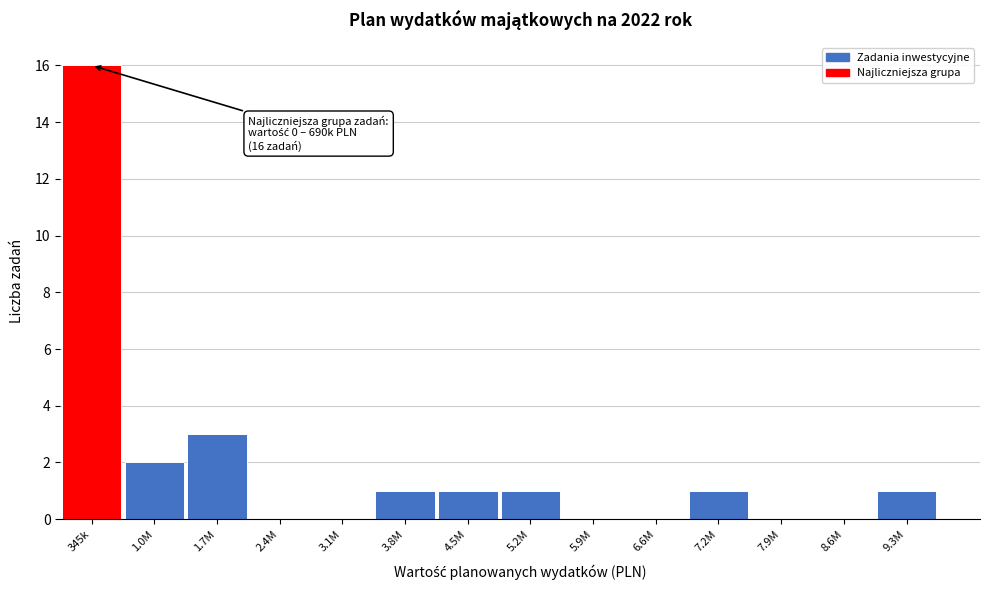

Reading left to right, list all the values displayed in this chart.

345k=16	1.0M=2	1.7M=3	2.4M=0	3.1M=0	3.8M=1	4.5M=1	5.2M=1	5.9M=0	6.6M=0	7.2M=1	7.9M=0	8.6M=0	9.3M=1